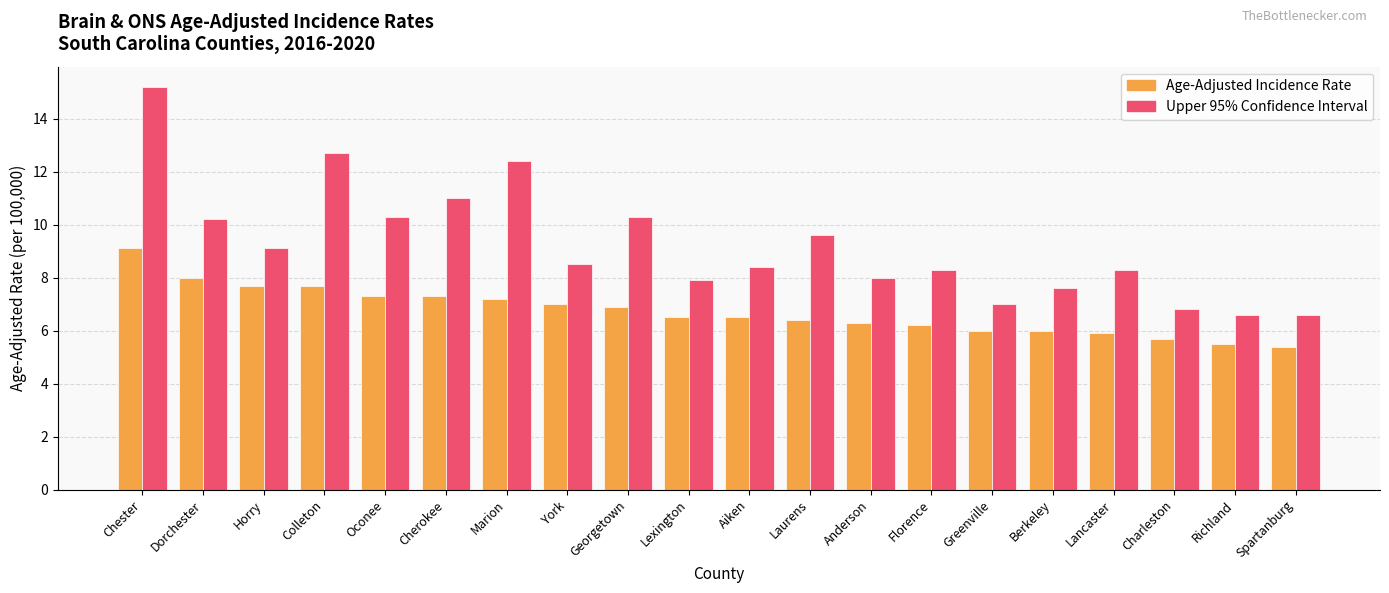

List the series in order of their peak value, lowest first.

Age-Adjusted Incidence Rate, Upper 95% Confidence Interval